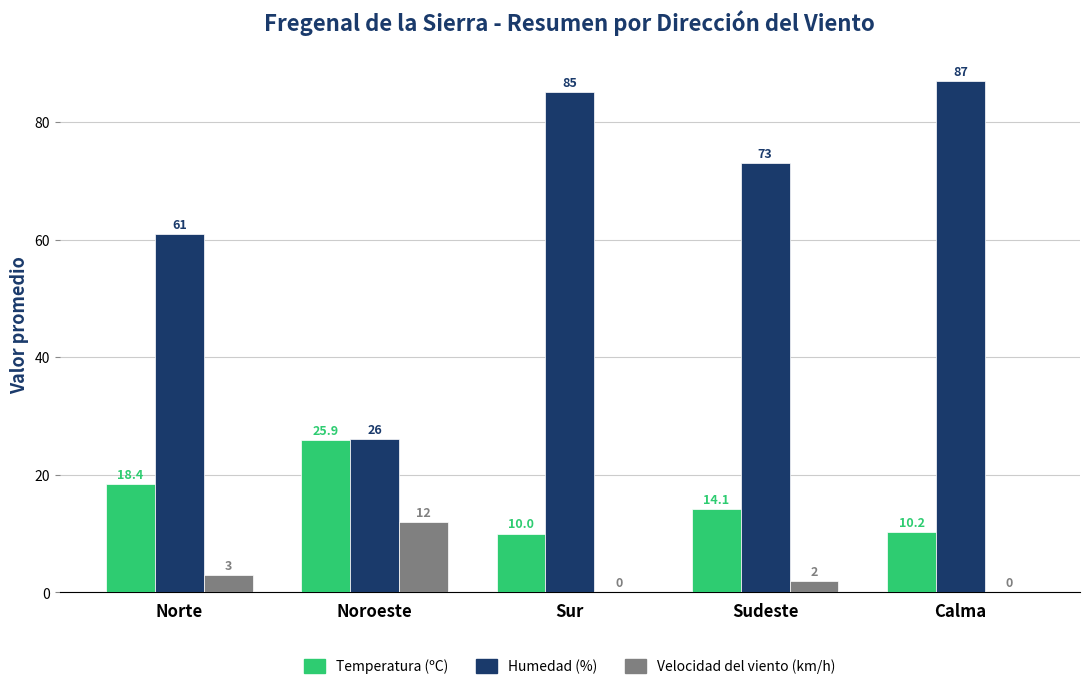

Reading left to right, list all the values displayed in this chart.

Temperatura (ºC): Norte=18.4	Noroeste=25.9	Sur=10.0	Sudeste=14.1	Calma=10.2
Humedad (%): Norte=61.0	Noroeste=26.0	Sur=85.0	Sudeste=73.0	Calma=87.0
Velocidad del viento (km/h): Norte=3.0	Noroeste=12.0	Sur=0.0	Sudeste=2.0	Calma=0.0